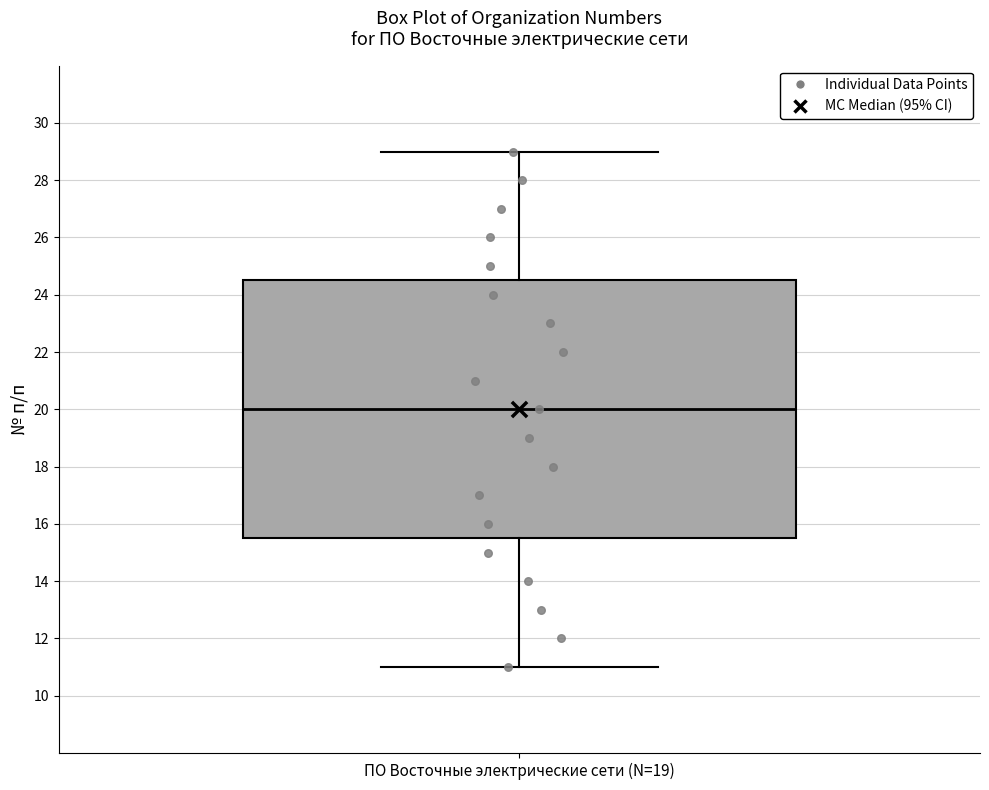

Read this box plot against the y-axis: the position of the median line, the range covered by the box, and the ends of both whiskers. The values are not printed on the chart, so give them approximately, as read against the axis.

median 20.0, box 15.6 to 24.6, whiskers 11.0 to 29.0